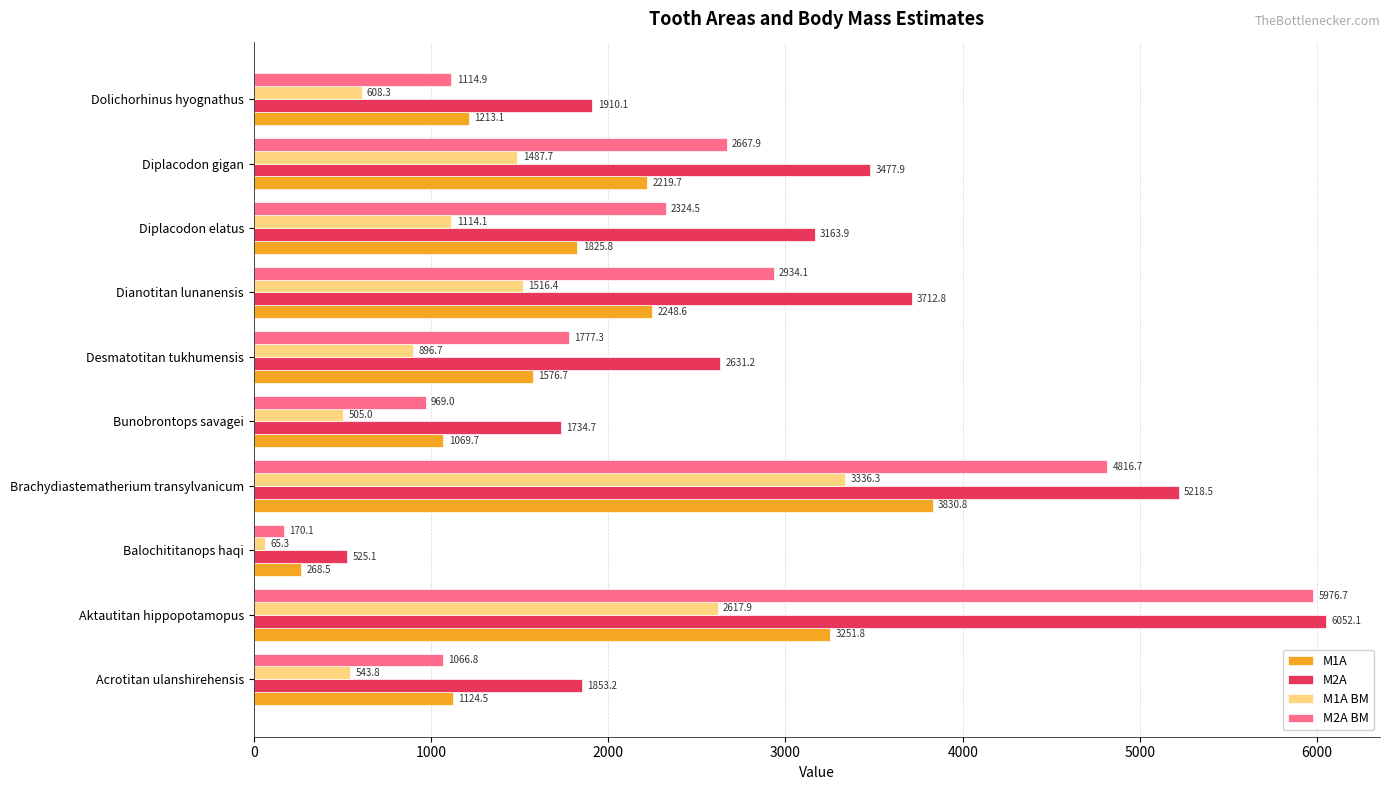

The value of M2A BM at Diplacodon gigan is 2667.9. True or false?

True